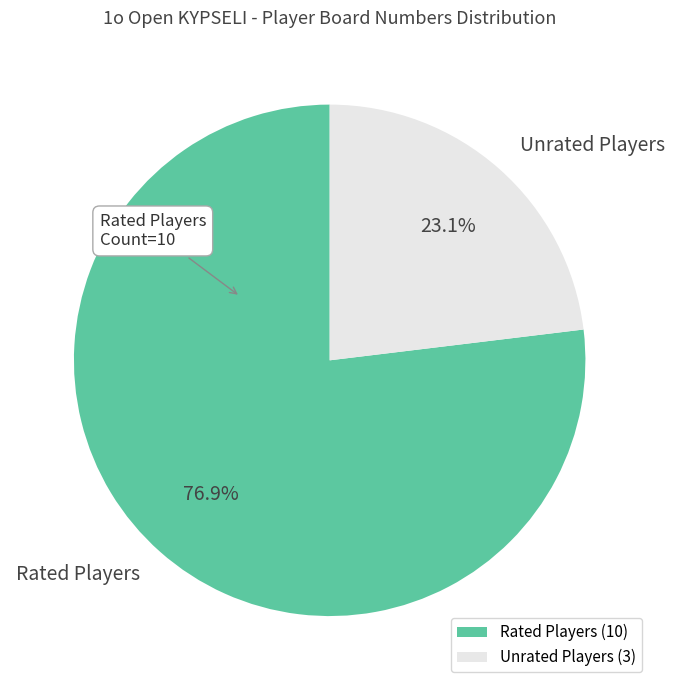

To the nearest percent, what is the difference between the largest and smallest slice percentages?

54%